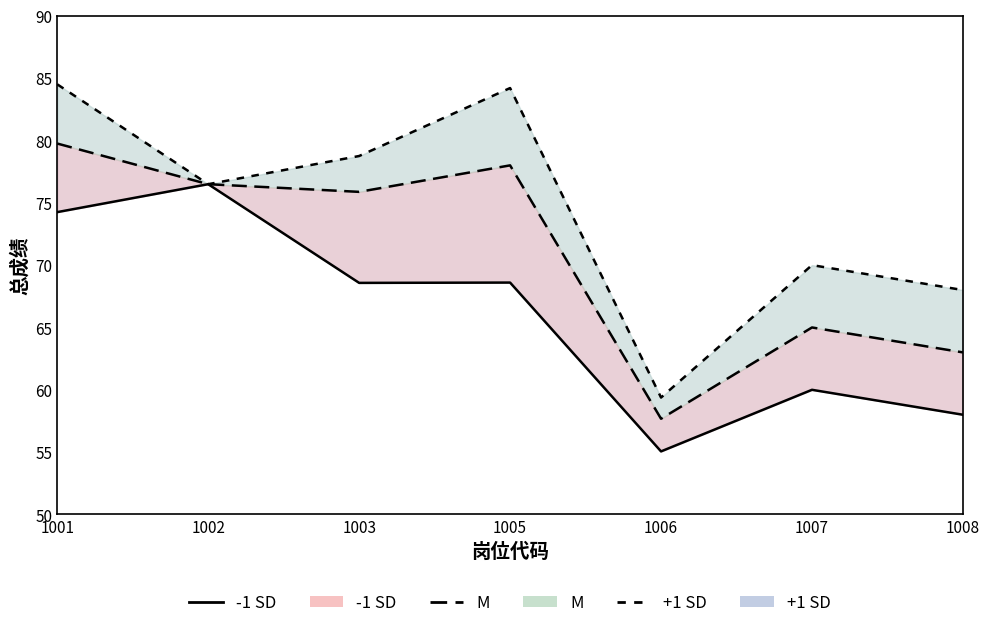

Reading right to left, extract all data points from this chart.

-1 SD line: 58.0	60.0	55.1	68.6	68.6	76.5	74.2
M line: 63.0	65.0	57.7	78.0	75.9	76.5	79.8
+1 SD line: 68.0	70.0	59.4	84.2	78.8	76.5	84.5